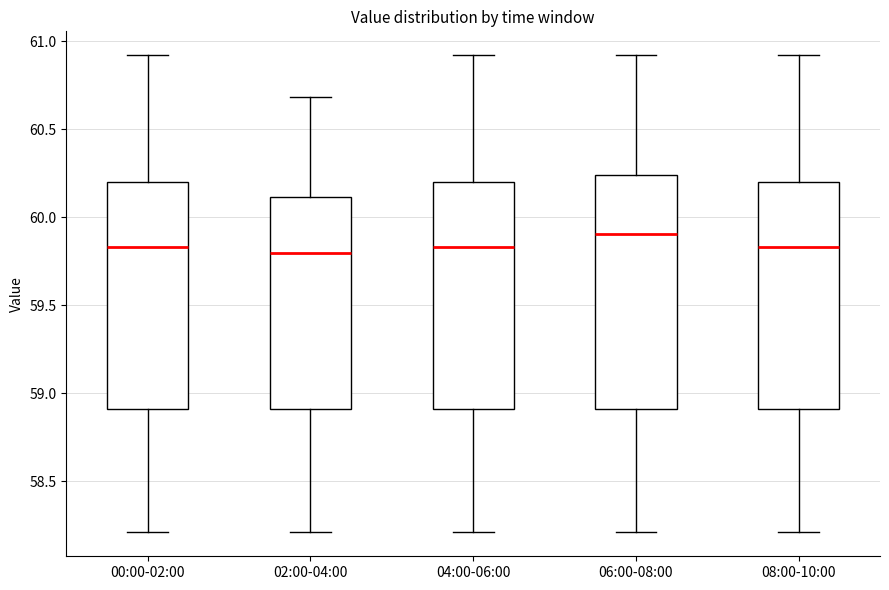

Where does the lower whisker of the box for 04:00-06:00 end on the y-axis? The values are not printed on the chart, so give them approximately, as read against the axis.

58.20